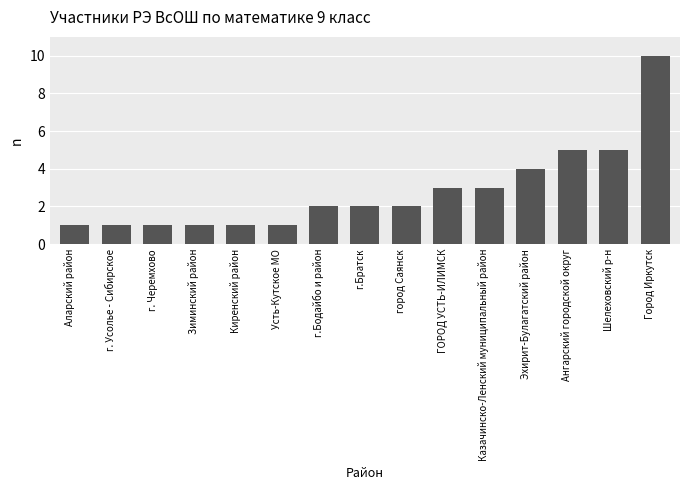

Which category has the highest value across all series?

Город Иркутск